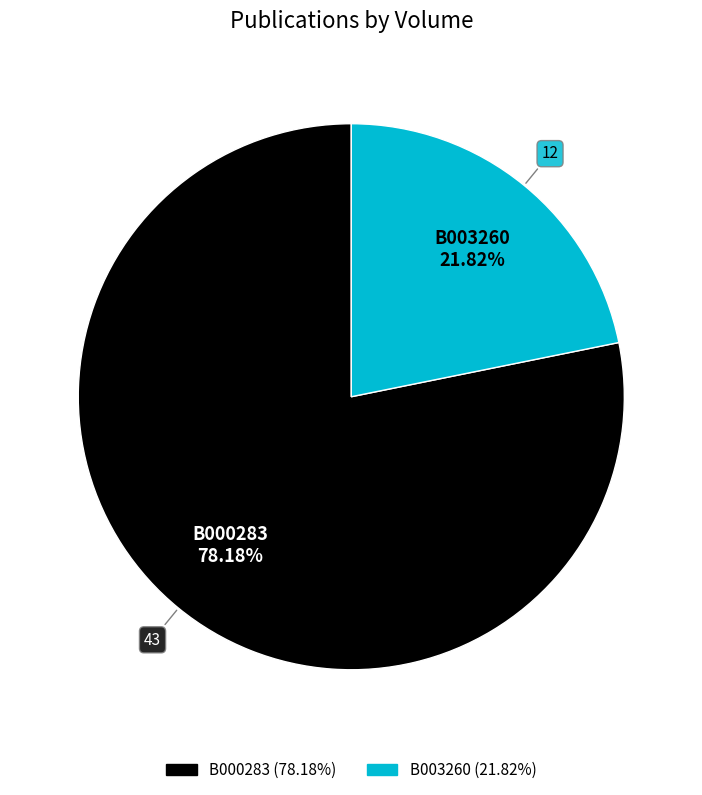

Is B003260 the majority of the pie?

No